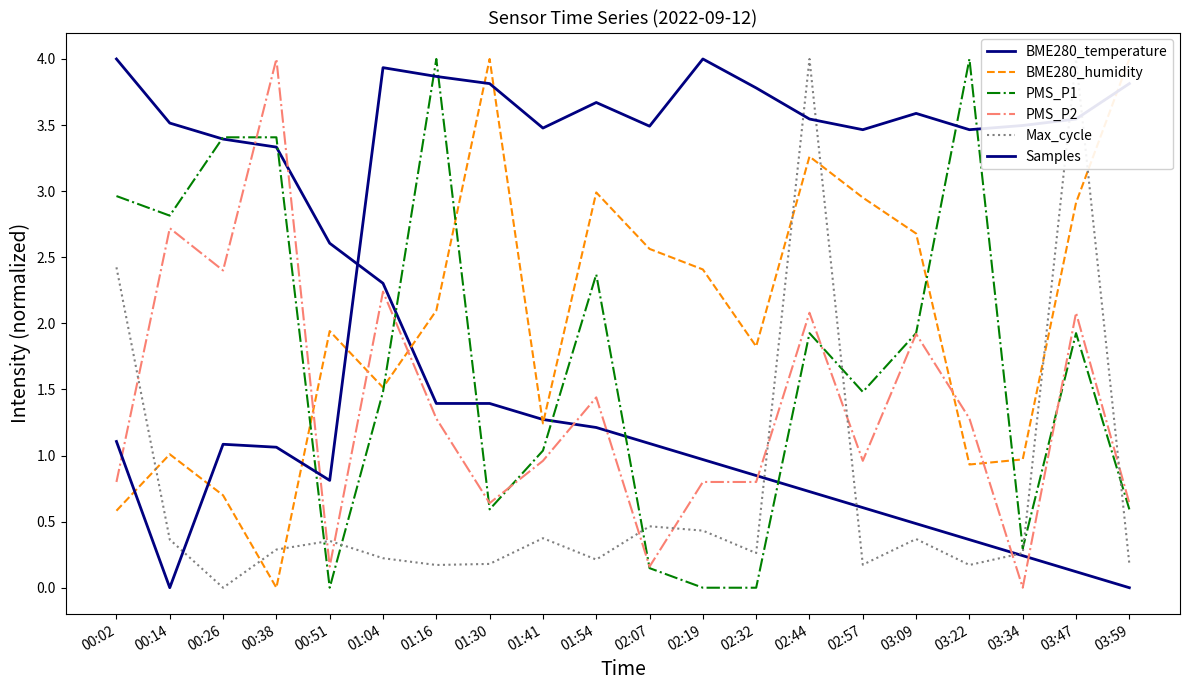

Reading left to right, extract all data points from this chart.

BME280_temperature: 4.0	3.5	3.4	3.3	2.6	2.3	1.4	1.4	1.3	1.2	1.1	1.0	0.8	0.7	0.6	0.5	0.4	0.2	0.1	0.0
BME280_humidity: 0.6	1.0	0.7	0.0	1.9	1.5	2.1	4.0	1.2	3.0	2.6	2.4	1.8	3.3	3.0	2.7	0.9	1.0	2.9	4.0
PMS_P1: 3.0	2.8	3.4	3.4	0.0	1.5	4.0	0.6	1.0	2.4	0.1	0.0	0.0	1.9	1.5	1.9	4.0	0.3	1.9	0.6
PMS_P2: 0.8	2.7	2.4	4.0	0.2	2.2	1.3	0.6	1.0	1.4	0.2	0.8	0.8	2.1	1.0	1.9	1.3	0.0	2.1	0.6
Max_cycle: 2.4	0.4	0.0	0.3	0.4	0.2	0.2	0.2	0.4	0.2	0.5	0.4	0.3	4.0	0.2	0.4	0.2	0.3	4.0	0.2
Samples: 1.1	0.0	1.1	1.1	0.8	3.9	3.9	3.8	3.5	3.7	3.5	4.0	3.8	3.5	3.5	3.6	3.5	3.5	3.5	3.8